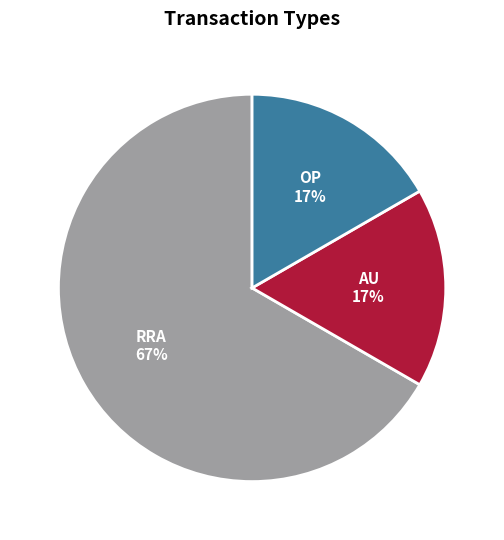

Is there a majority slice in this chart?

Yes